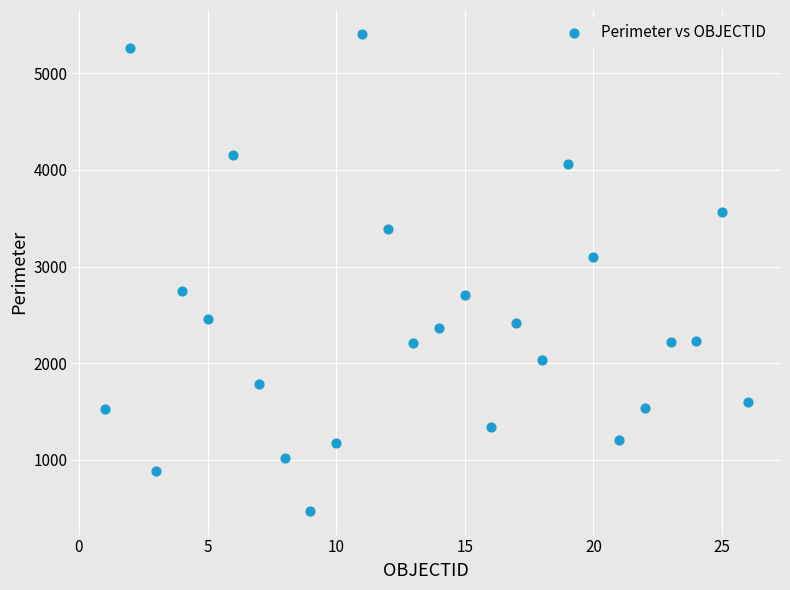

What is the range of X values (max minus min)?

25.0